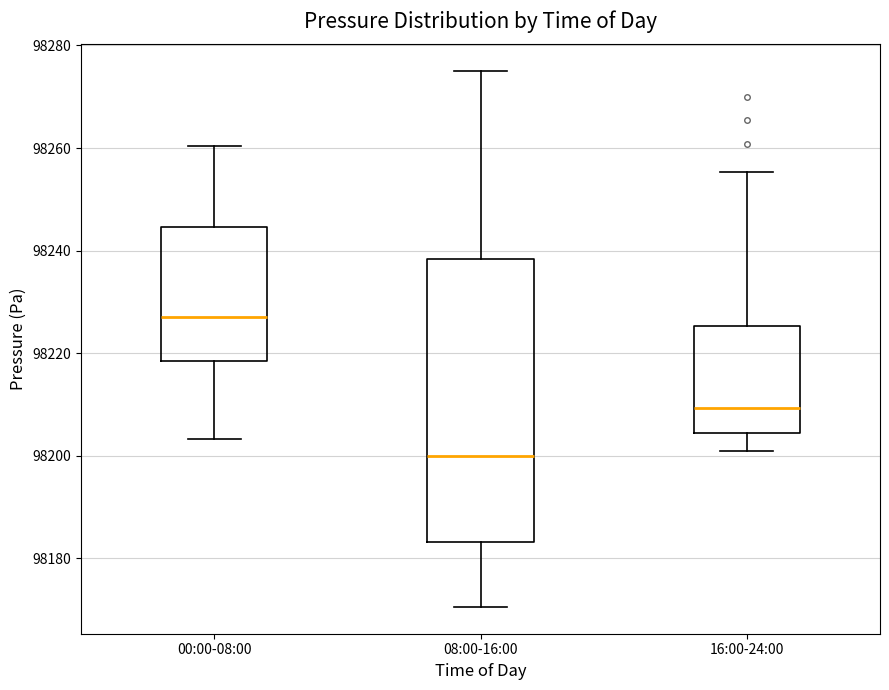

Which box's median line is the lowest?

08:00-16:00